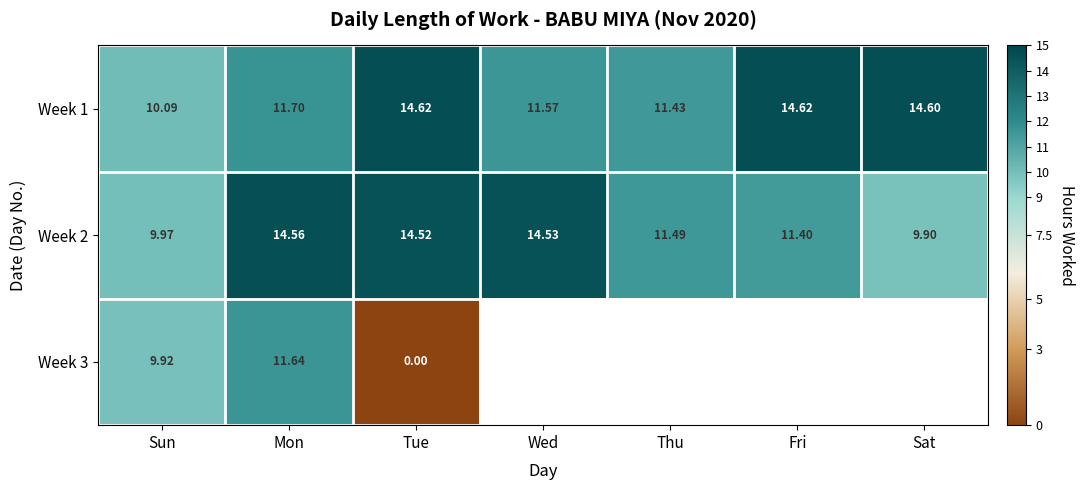

At which label does Week 2 reach its peak?

Mon